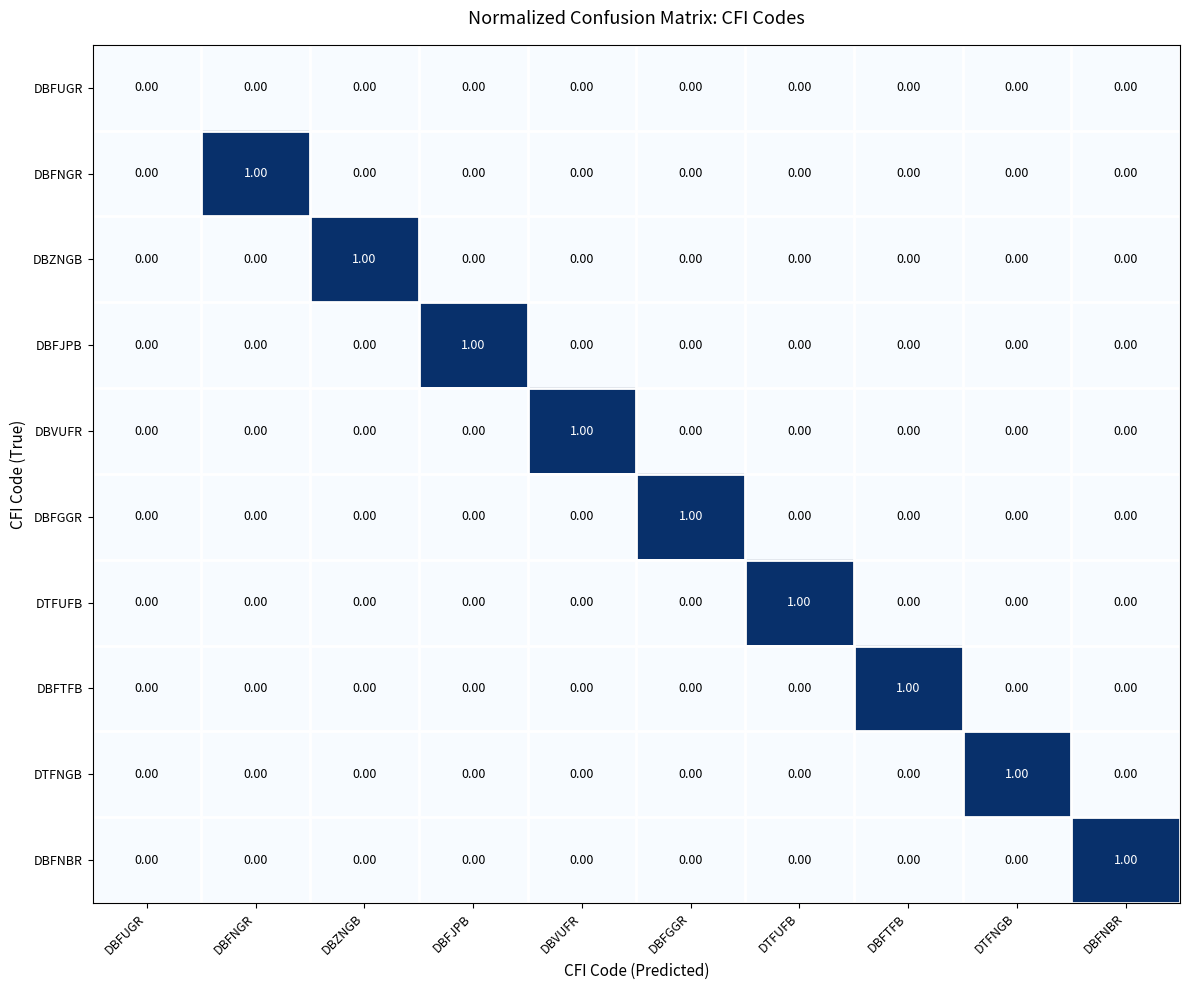

Which category has the highest value in the DBFNBR series?

DBFNBR